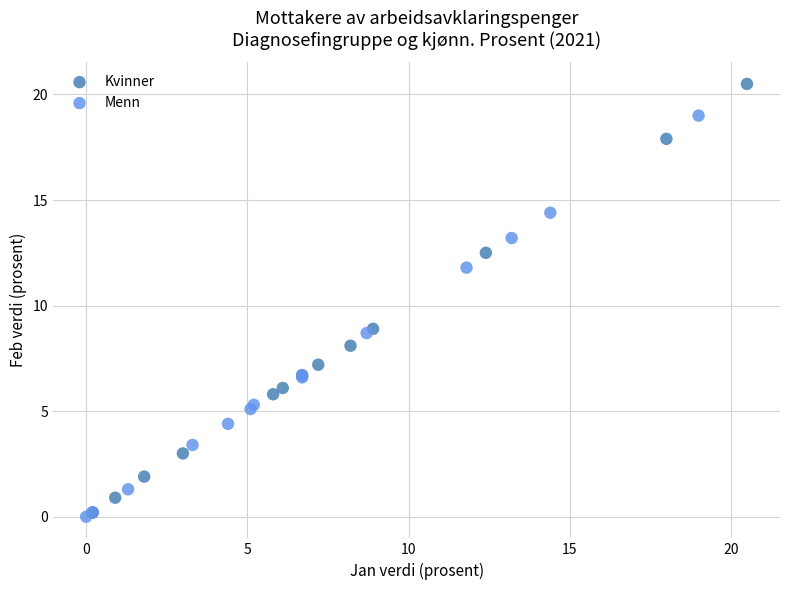

Which series contains the highest Y value?

Kvinner